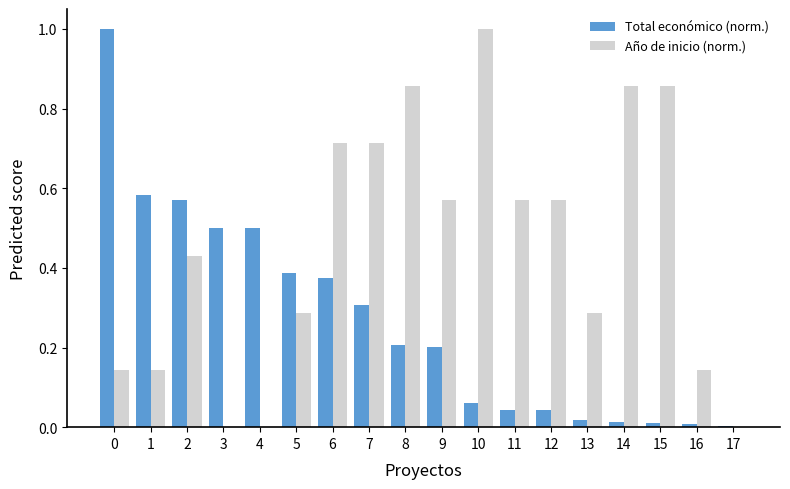

What is the sum of all Total económico (norm.) values?

4.8